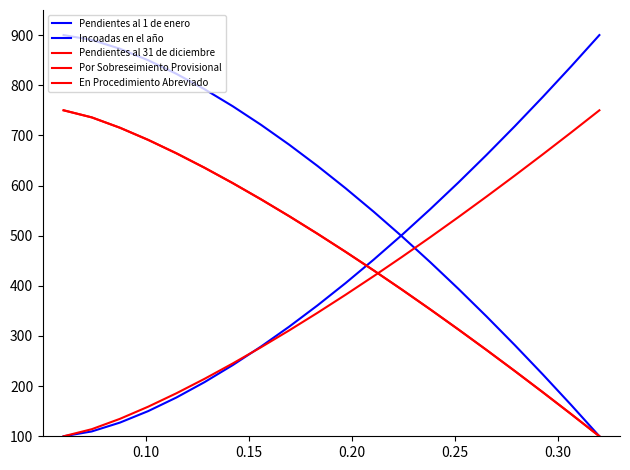

Does the chart display data point markers on the line(s)?

No